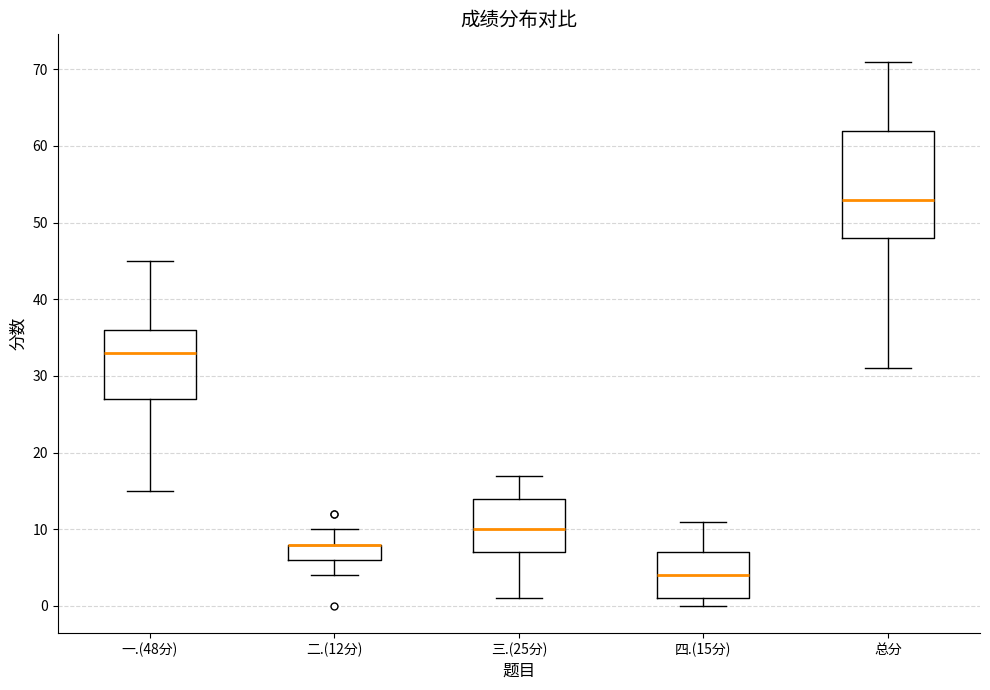

Which box is the tallest, from its lower edge to its upper edge?

总分